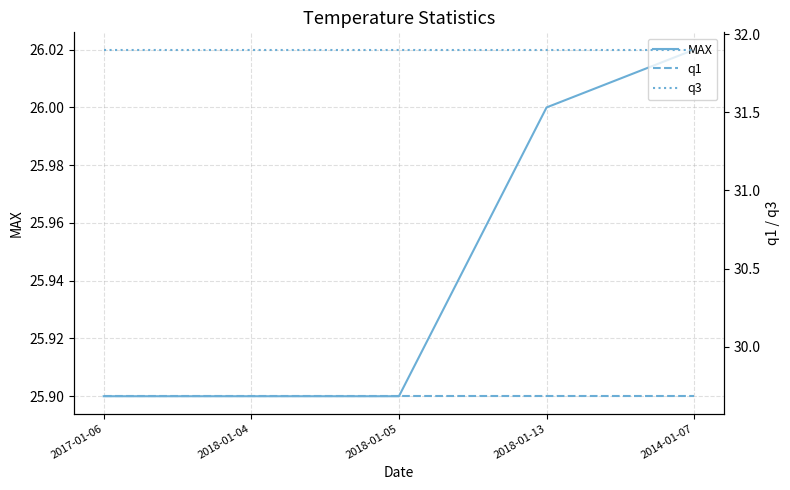

What is the label of the 1st point from the right?

2014-01-07